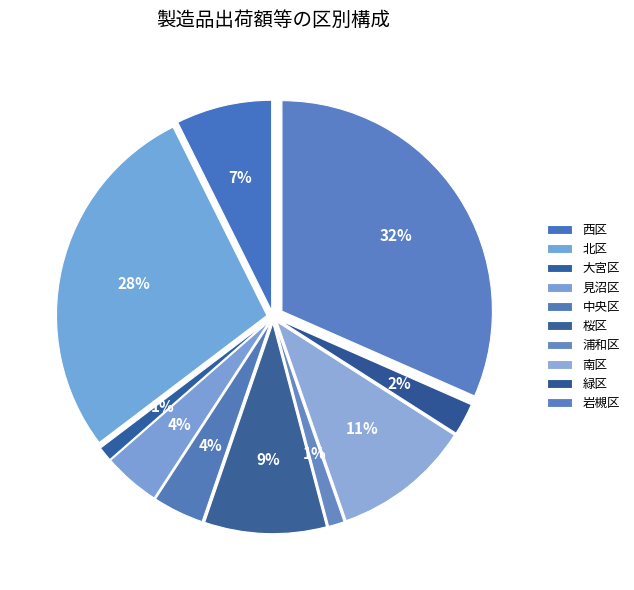

Is it true that 見沼区 is 10% of the pie?

False